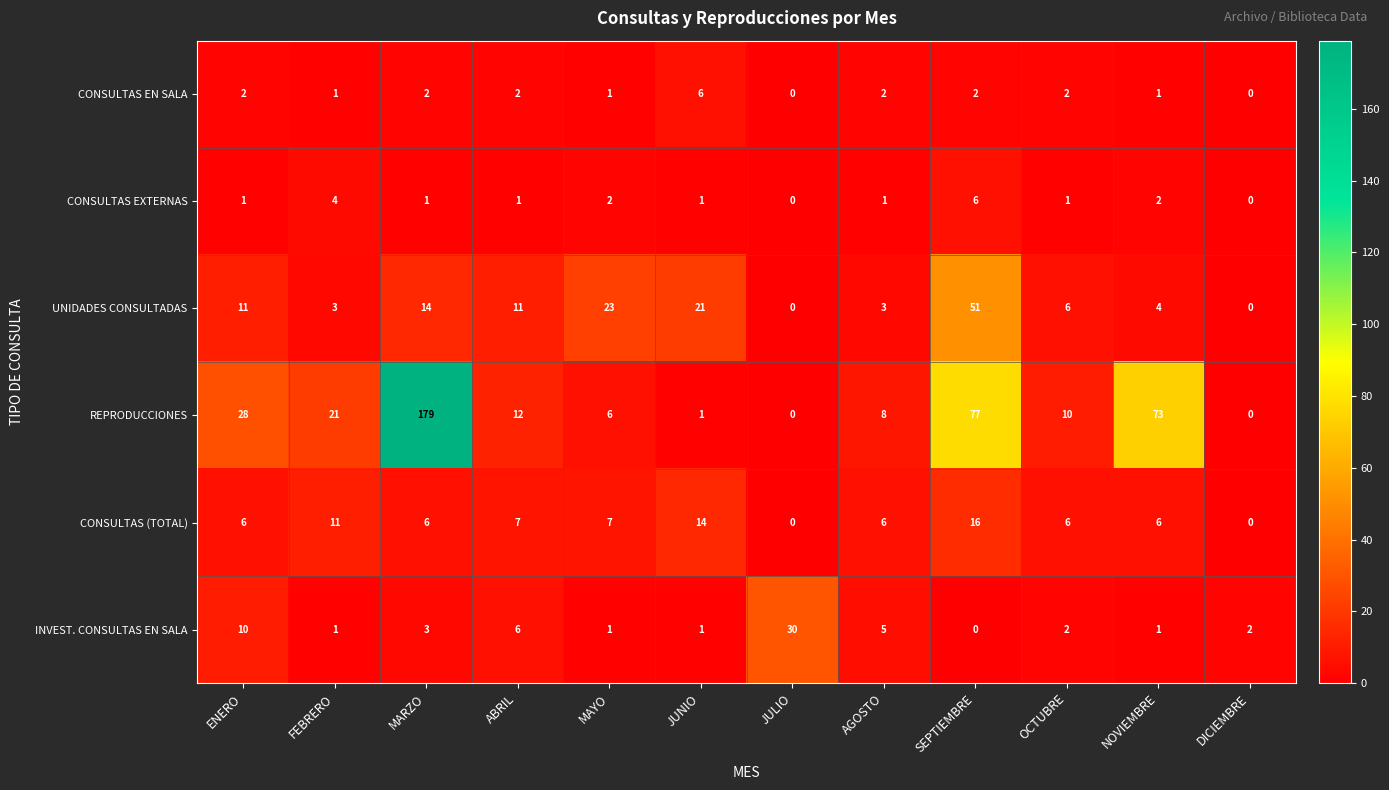

True or false: CONSULTAS EXTERNAS has a value of 1 at AGOSTO.

True